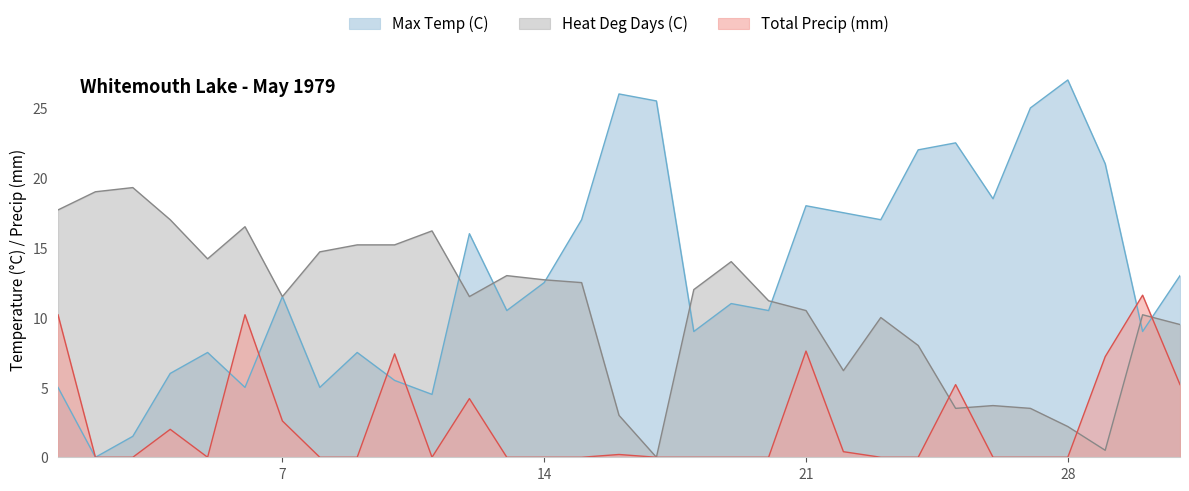

Which series has the largest total across all categories?

Max Temp (C)